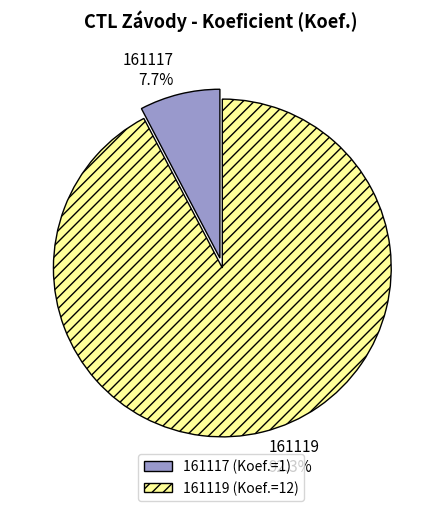

To the nearest percent, what percentage of the pie is 161119?

92%